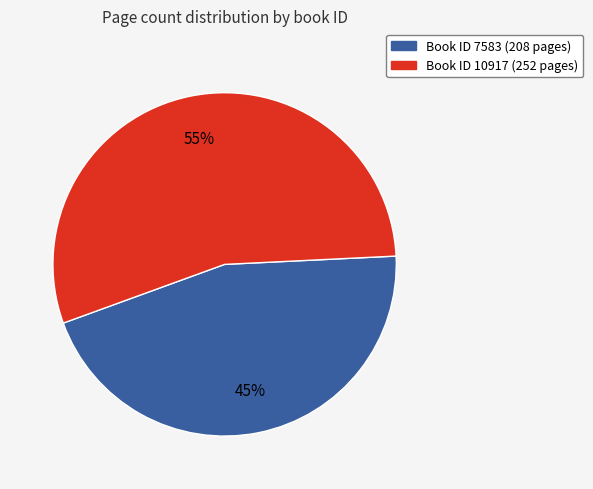

To the nearest percent, what is the average slice percentage?

50%